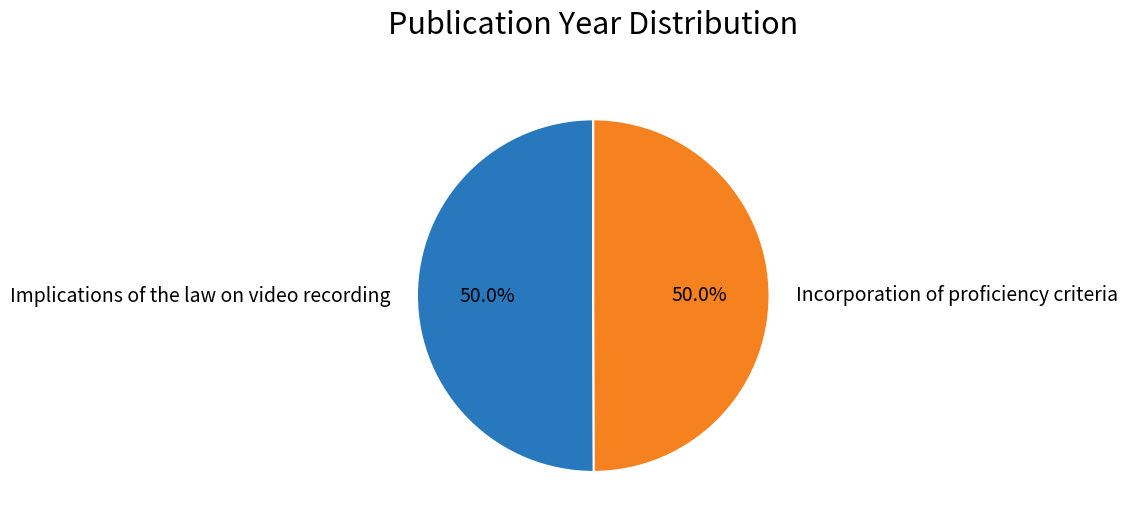

Is the sum of Implications of the law on video recording and Incorporation of proficiency criteria greater than half?

Yes